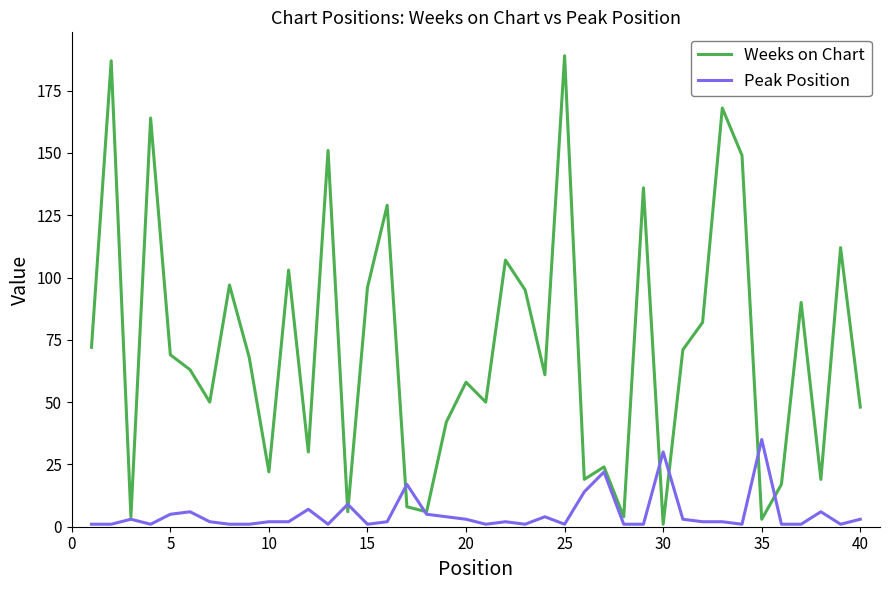

List the series in order of their peak value, highest first.

Weeks on Chart, Peak Position